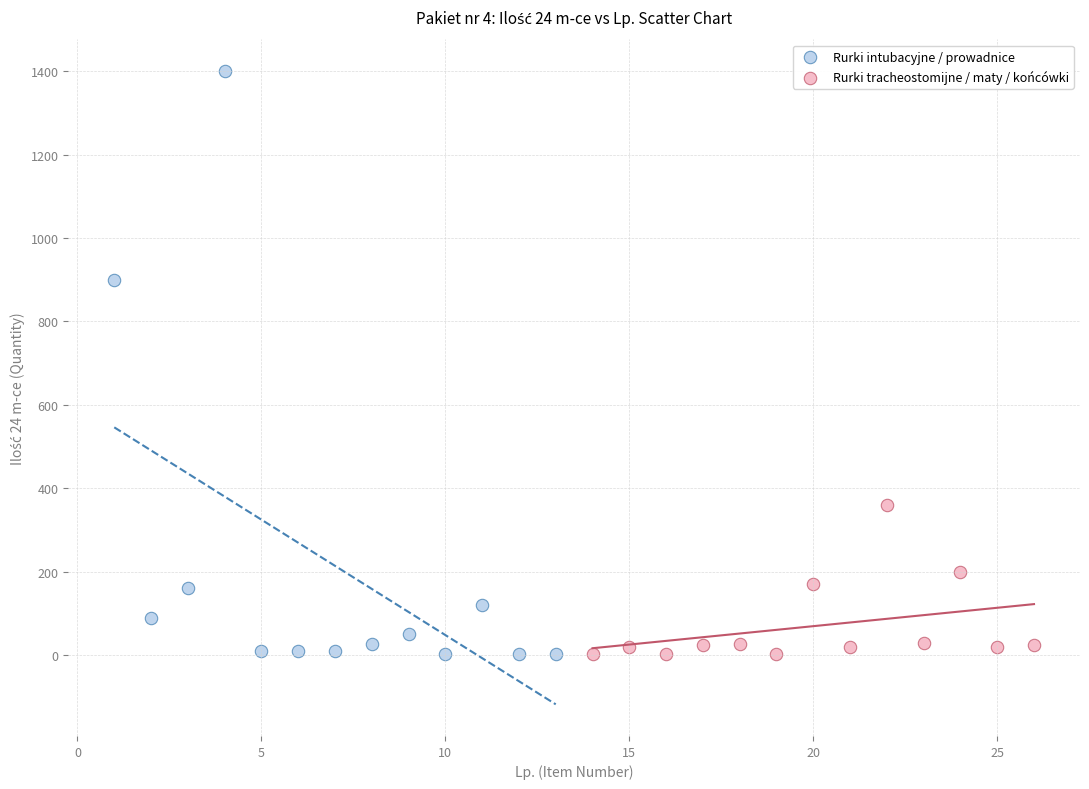

Which series reaches the maximum Y coordinate?

Rurki intubacyjne / prowadnice